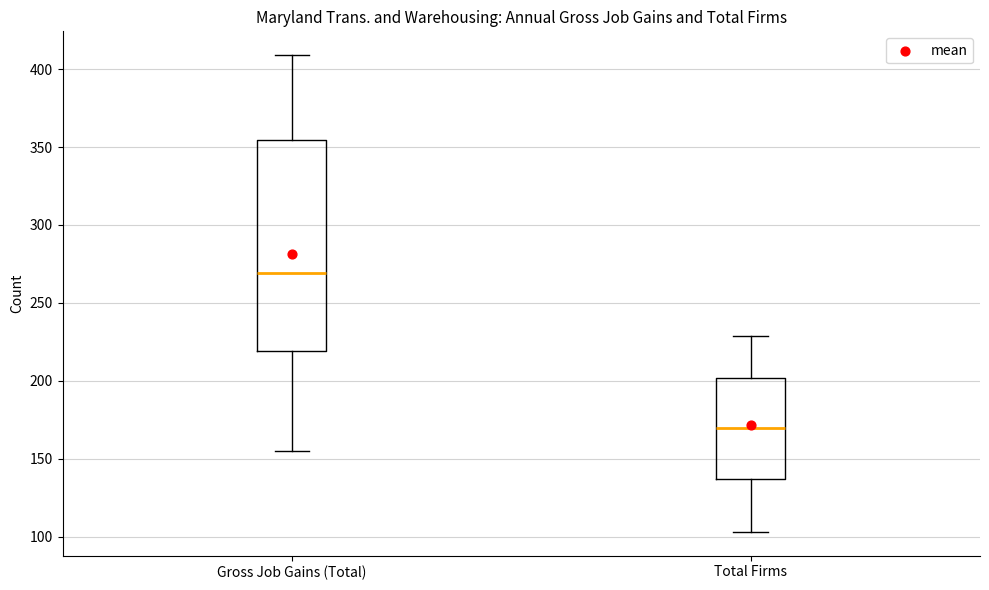

Comparing the boxes themselves (not the whiskers), which one is the tallest?

Gross Job Gains (Total)